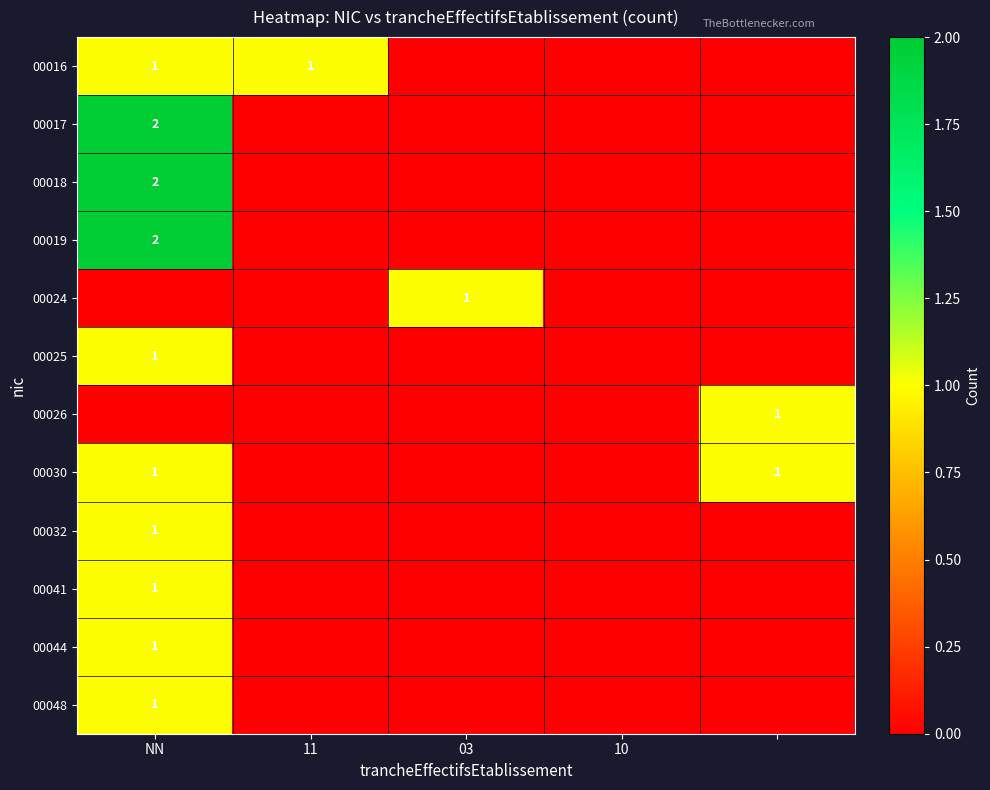

The value of 00017 at NN is 1. True or false?

False